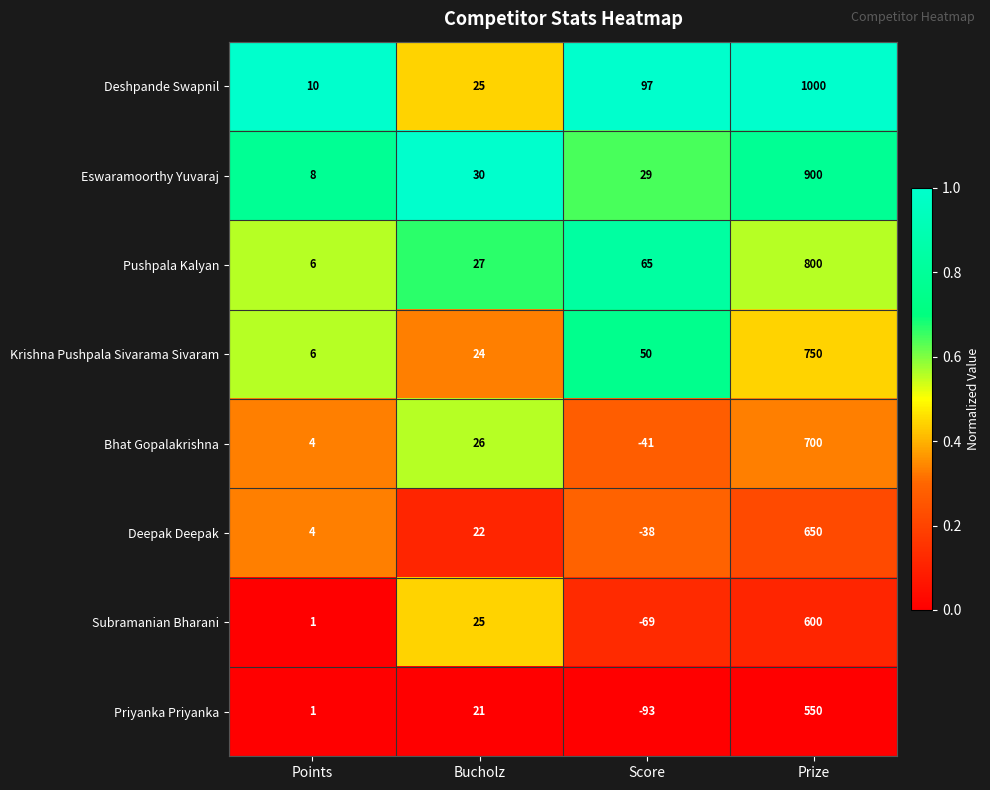

How many categories are shown in the chart?

4